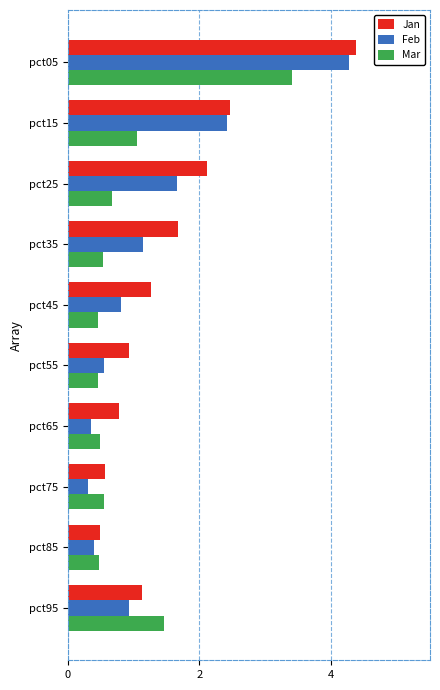

How many series are shown in this chart?

3